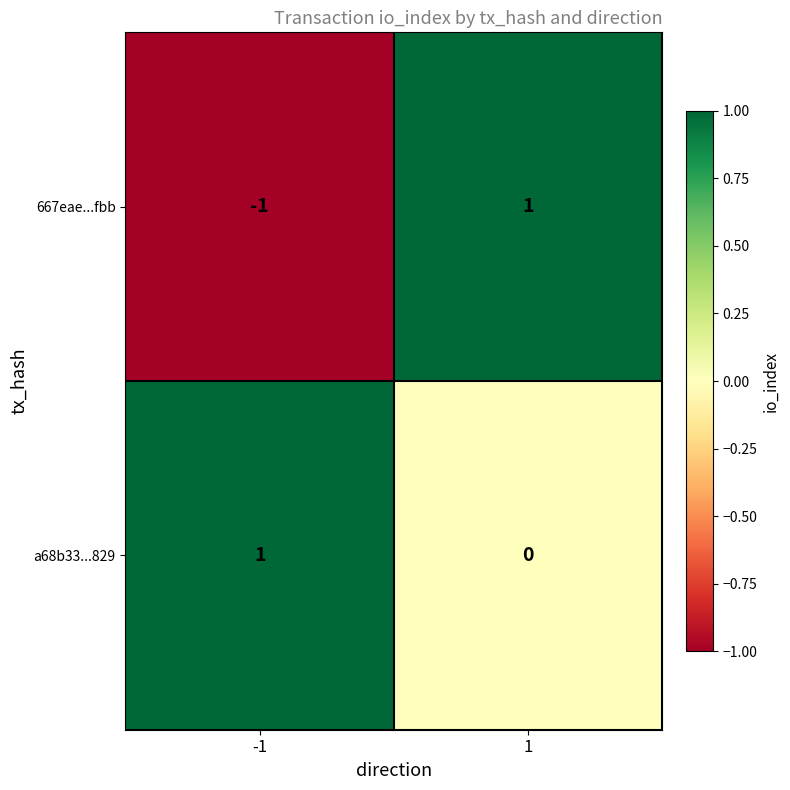

Rank the series at 1 from lowest to highest value.

a68b33...829, 667eae...fbb